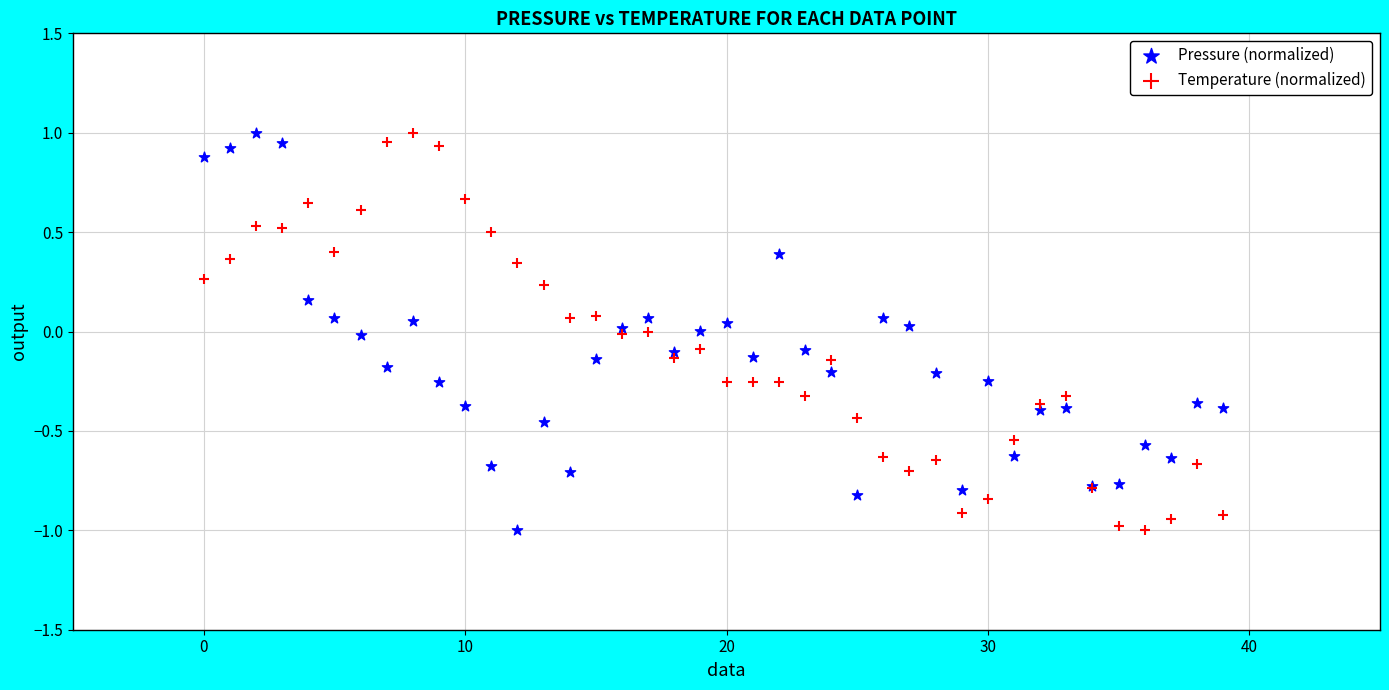

What are all the series names shown in the legend?

Pressure (normalized), Temperature (normalized)